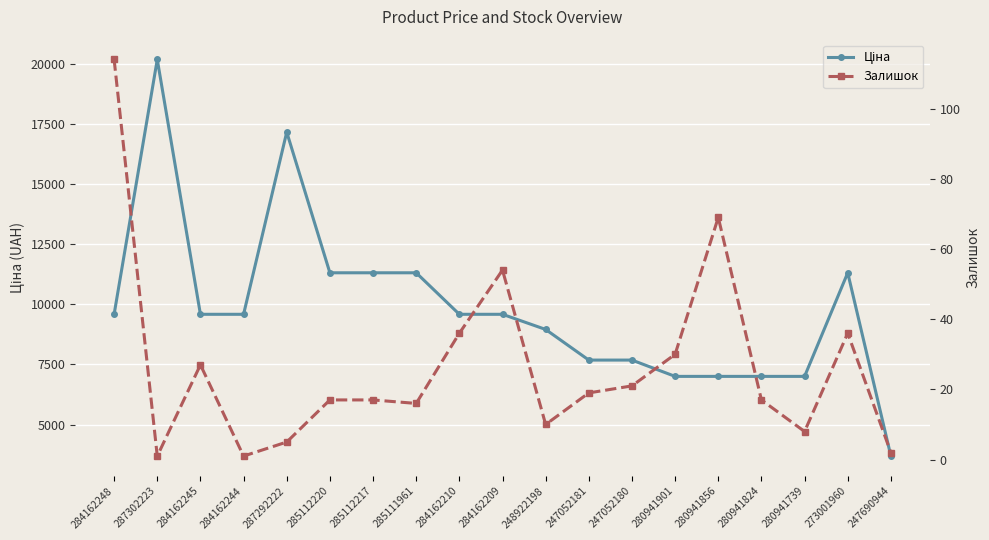

Is this an area chart (filled region under the line)?

No